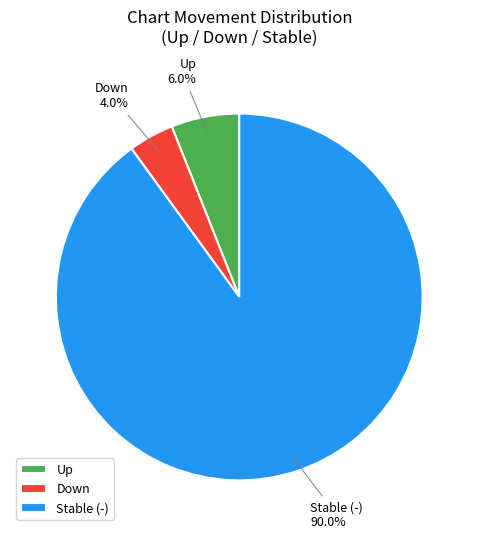

What is the largest slice in the pie chart?

Stable (-)